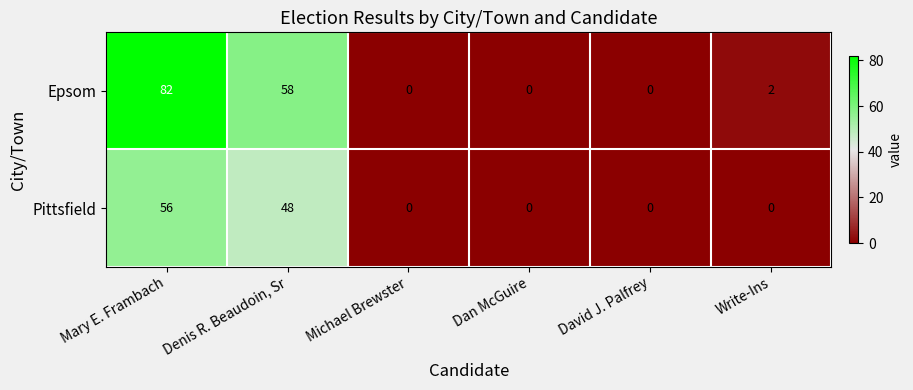

The value of Epsom at Write-Ins is 3. True or false?

False